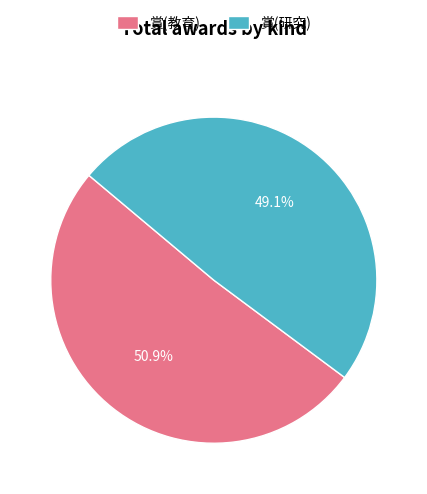

Count the number of slices in the pie.

2